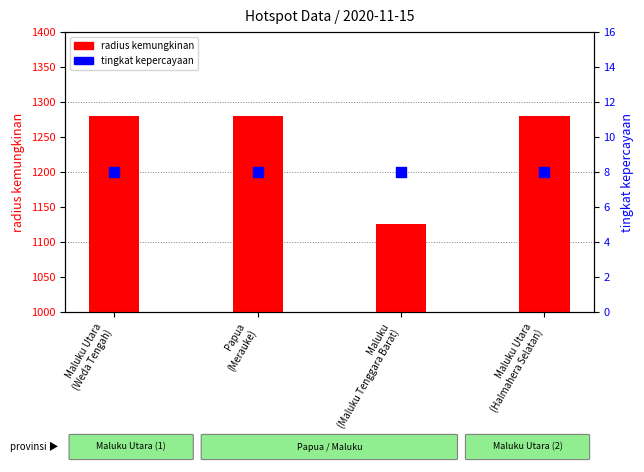

Which series contains the highest Y value?

radius kemungkinan